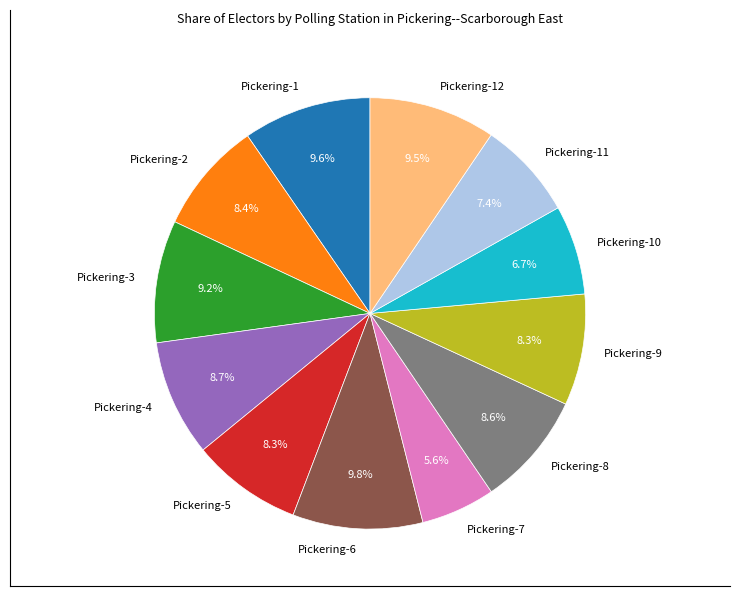

Does Pickering-2 account for over 50% of the chart?

No